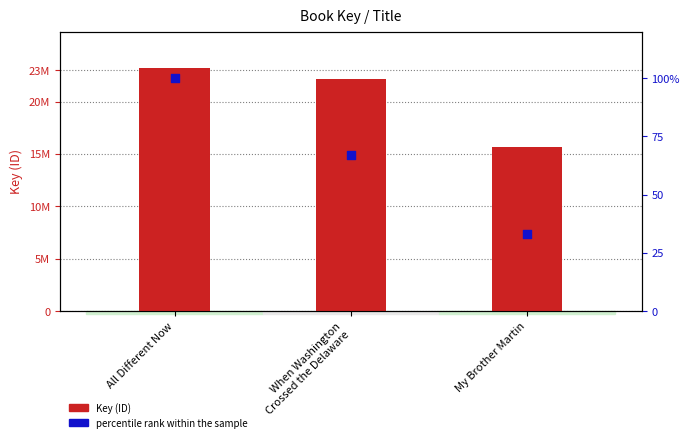

Which series has the largest Y range (max minus min)?

Key